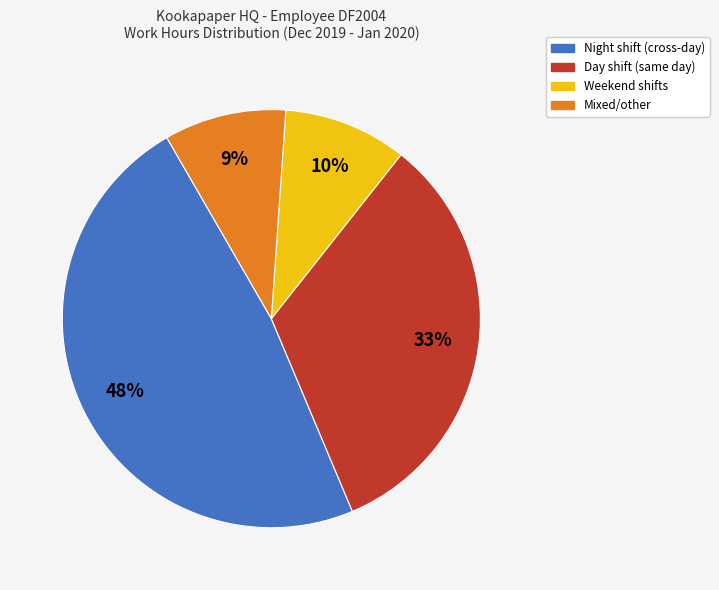

To the nearest percent, what is the difference between the largest and smallest slice percentages?

39%